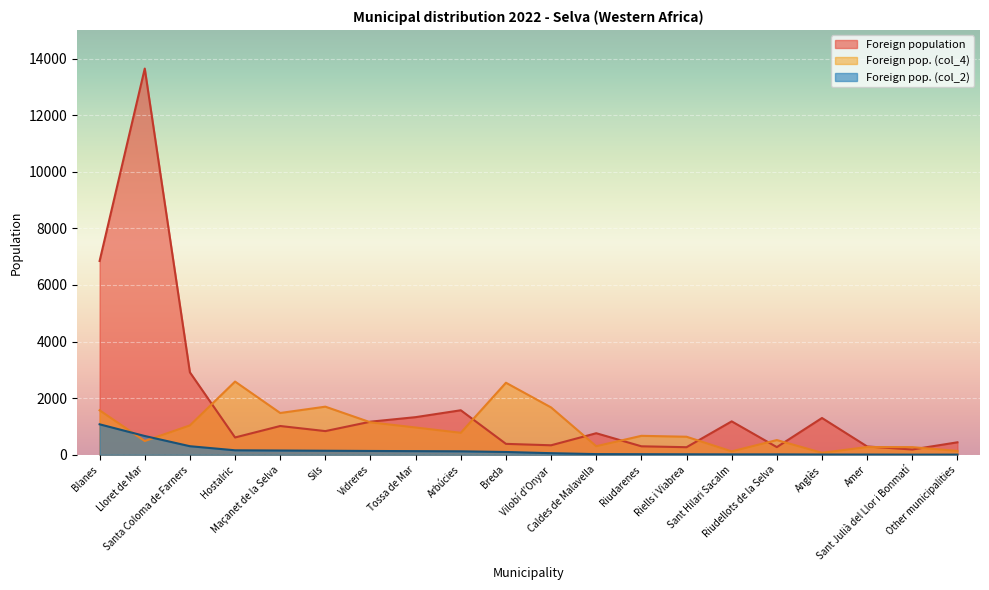

How many lines are shown in the chart?

3